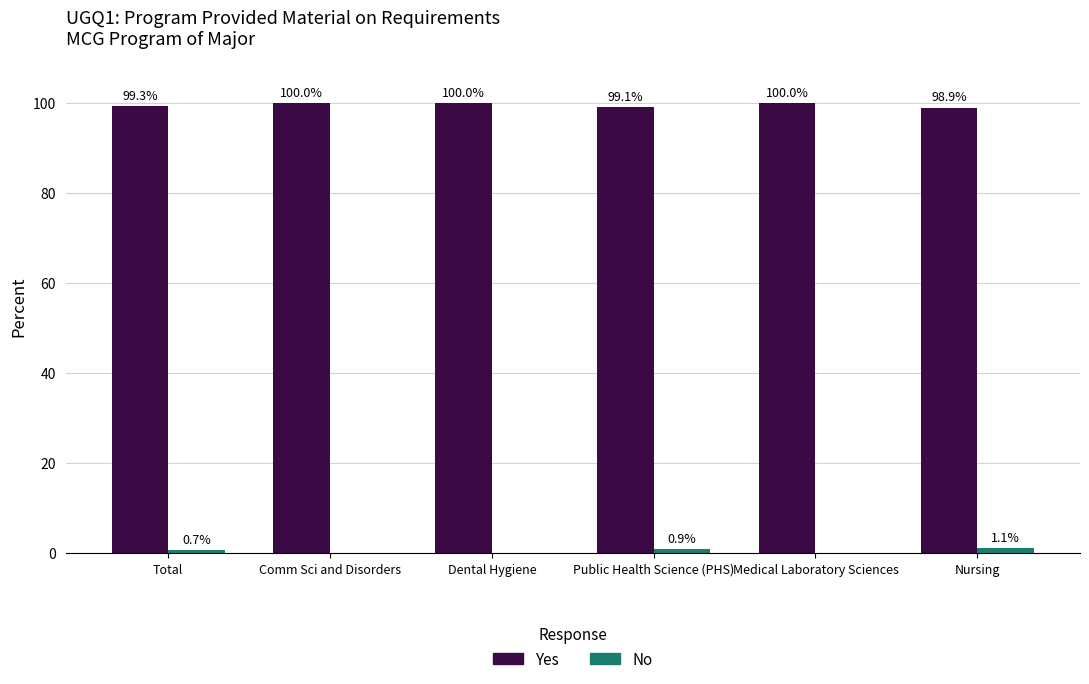

How many positive values does the No series have?

3